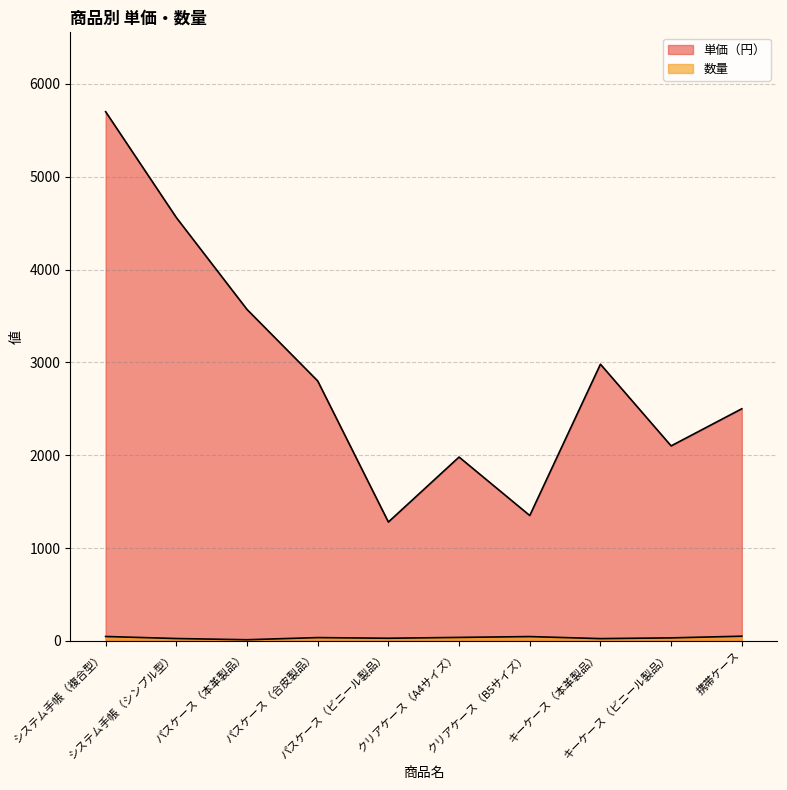

What is the sum of the 単価（円） values at パスケース（本革製品） and クリアケース（A4サイズ）?

5550